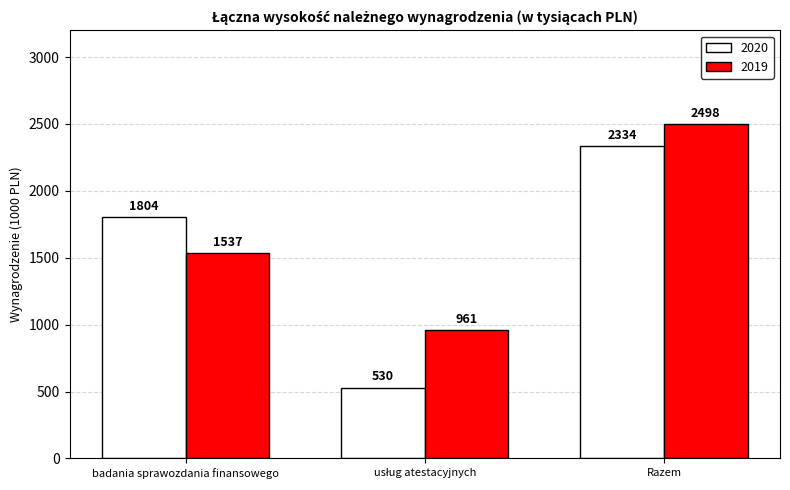

What is the label of the 3rd bar from the left?

Razem